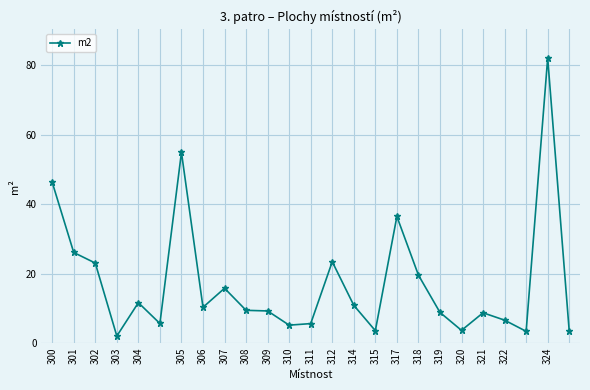

How many categories are shown in the chart?

25